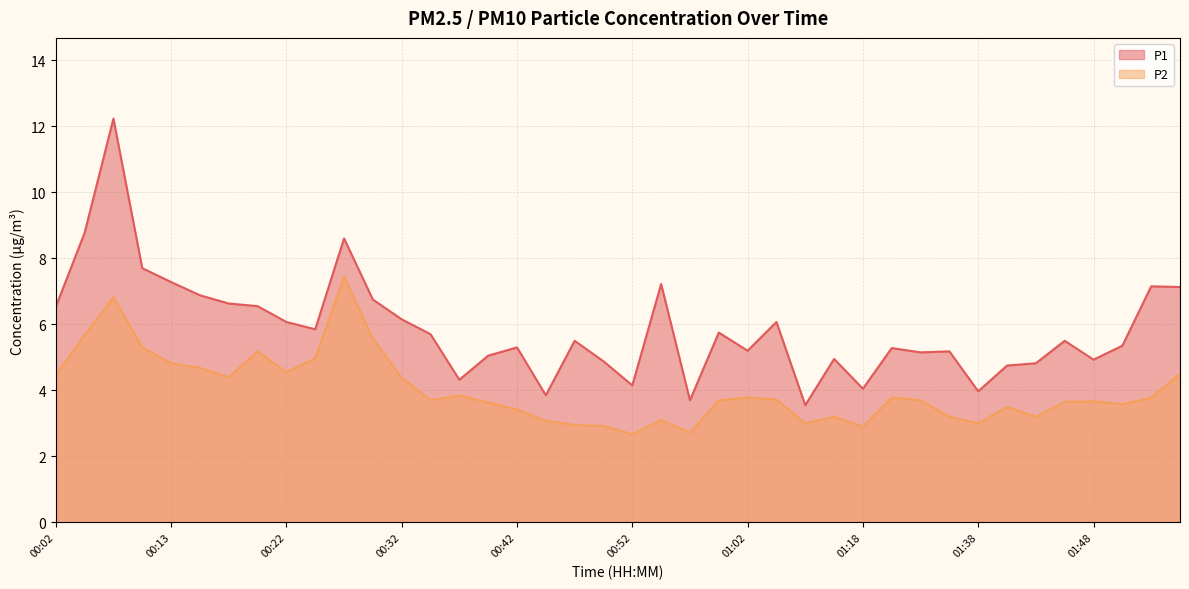

List the labels in order of P2 value, smallest first.

00:52, 00:57, 01:18, 00:50, 00:47, 01:13, 01:38, 00:45, 00:54, 01:16, 01:32, 01:43, 00:42, 01:41, 01:51, 00:40, 01:46, 01:48, 00:35, 00:59, 01:30, 01:04, 01:02, 01:24, 01:53, 00:37, 00:32, 00:18, 00:02, 01:56, 00:22, 00:15, 00:13, 00:25, 00:20, 00:10, 00:30, 00:05, 00:08, 00:27